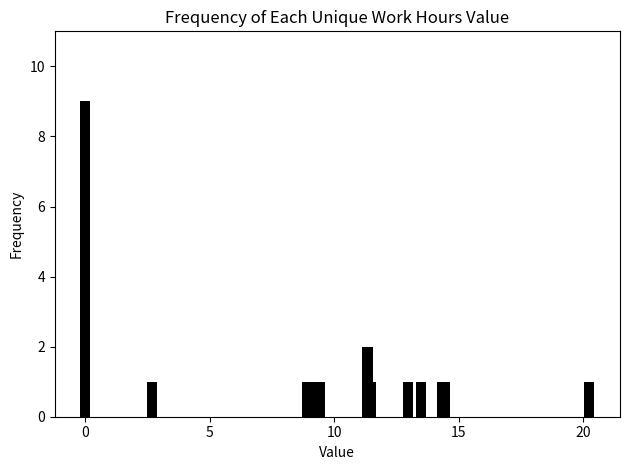

How many data points does each series have?

16